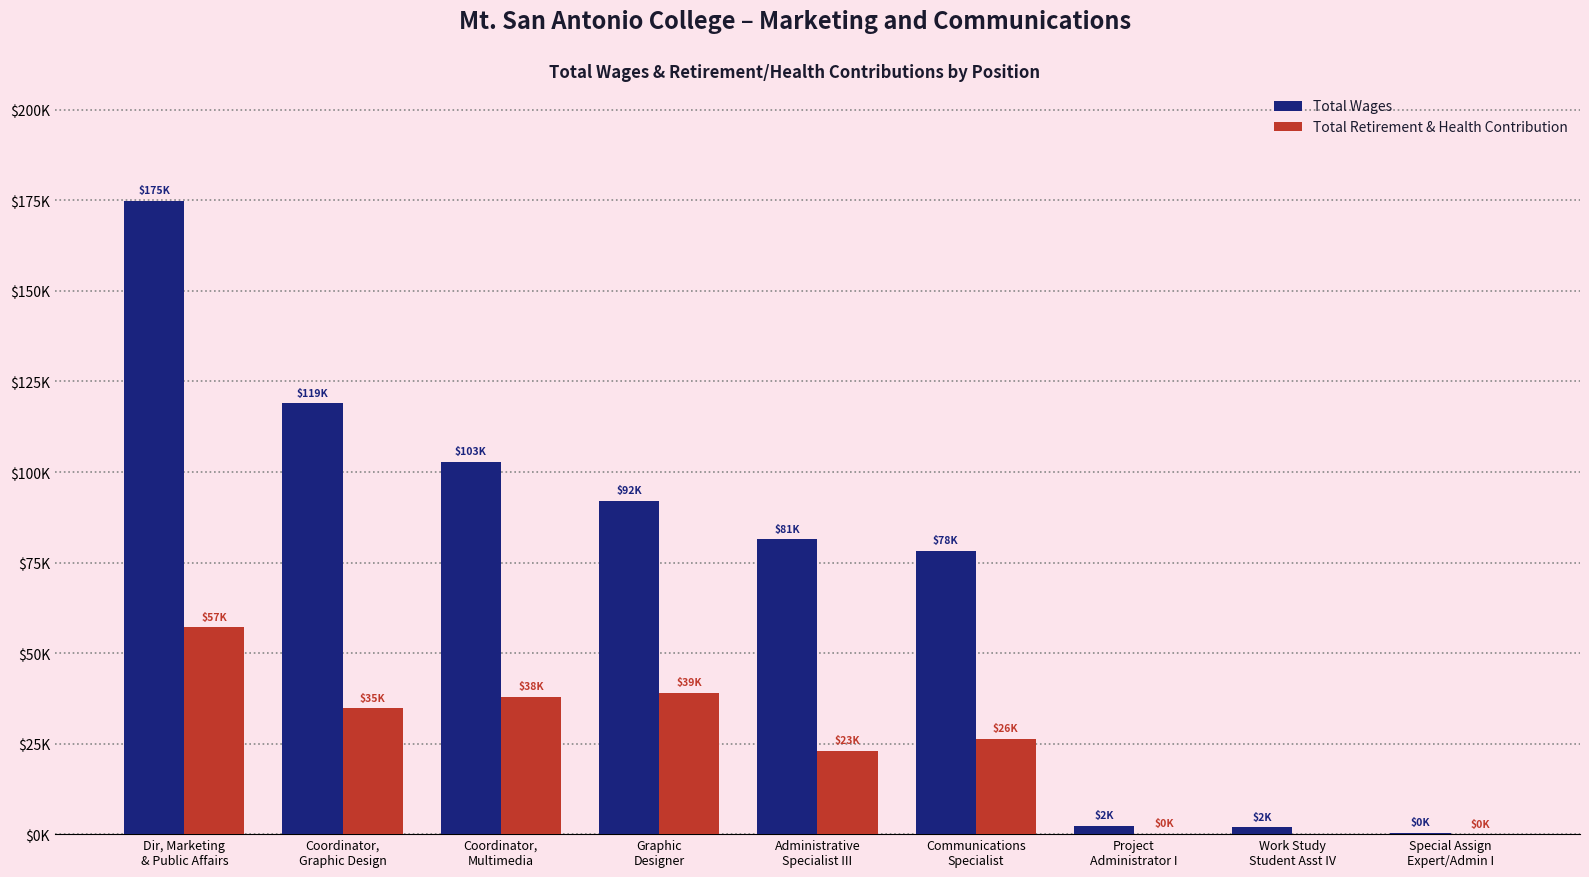

What is the value of the Total Wages bar at the 6th from the left?

78232